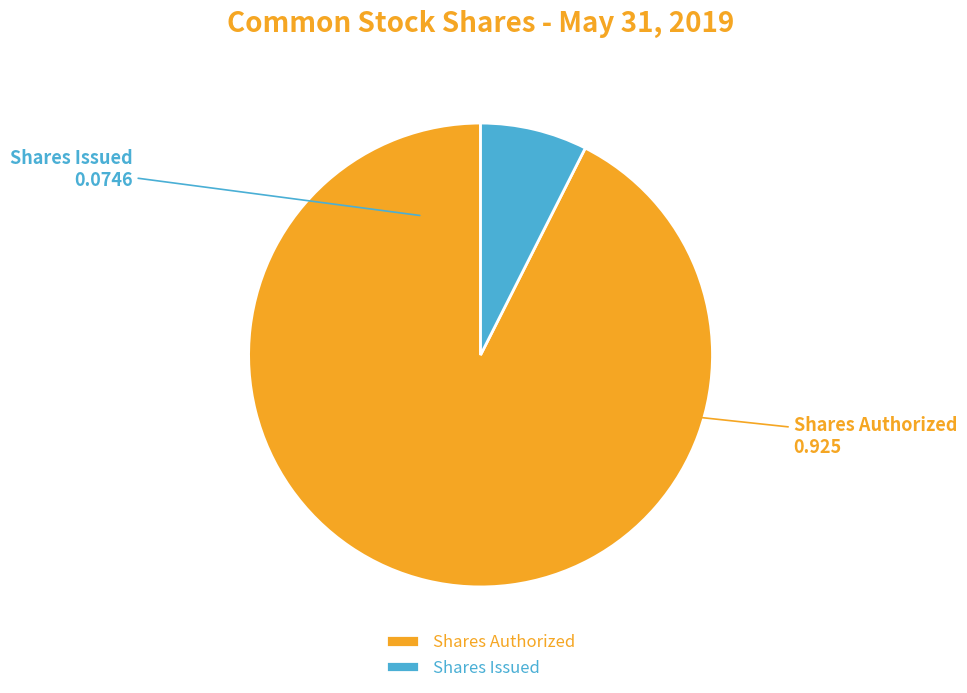

Is it true that Shares Authorized is 93% of the pie?

True